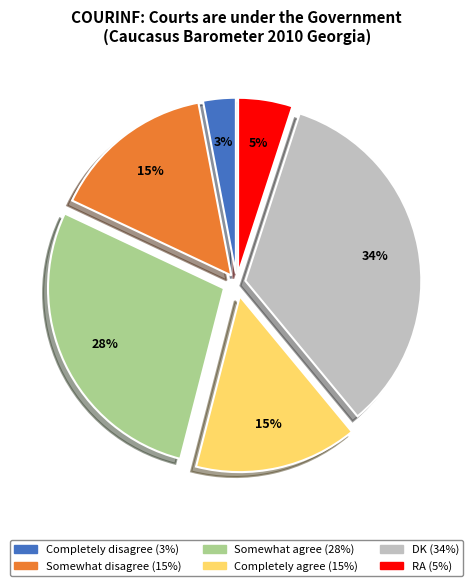

To the nearest percent, what percentage of the pie is DK?

34%